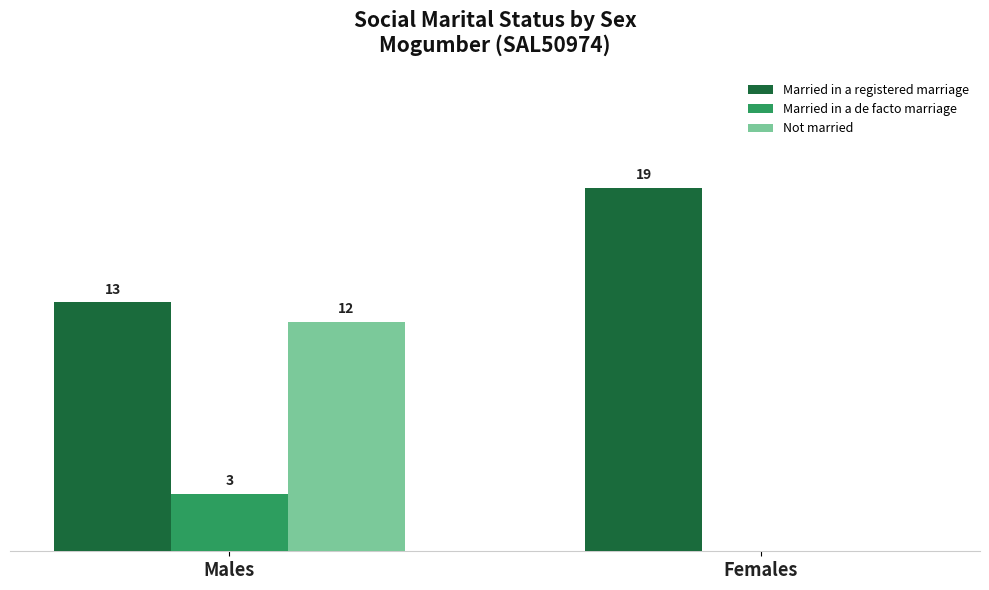

Which series changed the most between Males and Females?

Not married